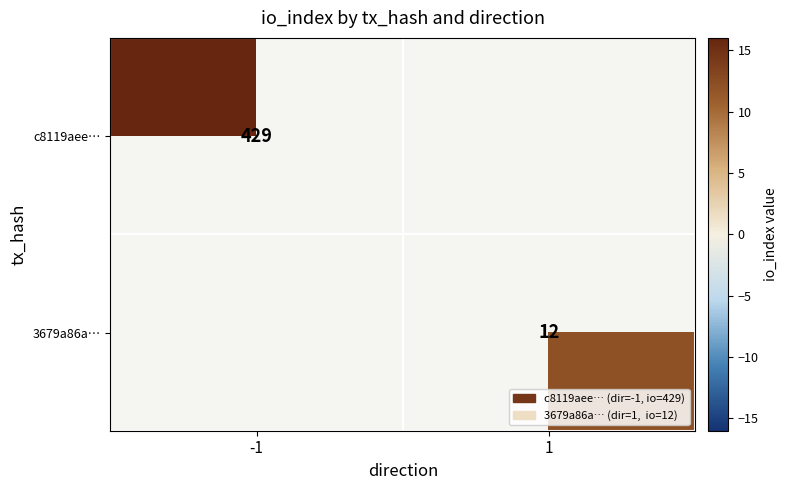

At how many categories does at least one series exceed 307?

1